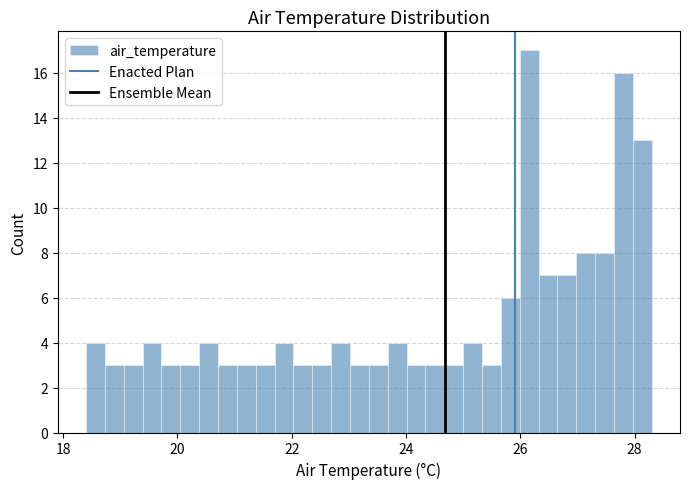

Read against the x-axis, roughly where is the centre of the tallest bar?

26.2